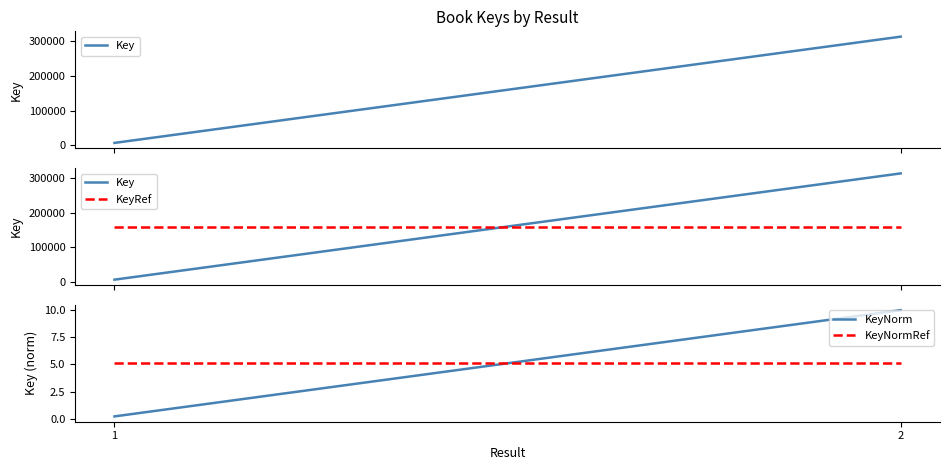

At 1, list the series in order from largest to smallest.

KeyRef, Key, KeyNormRef, KeyNorm